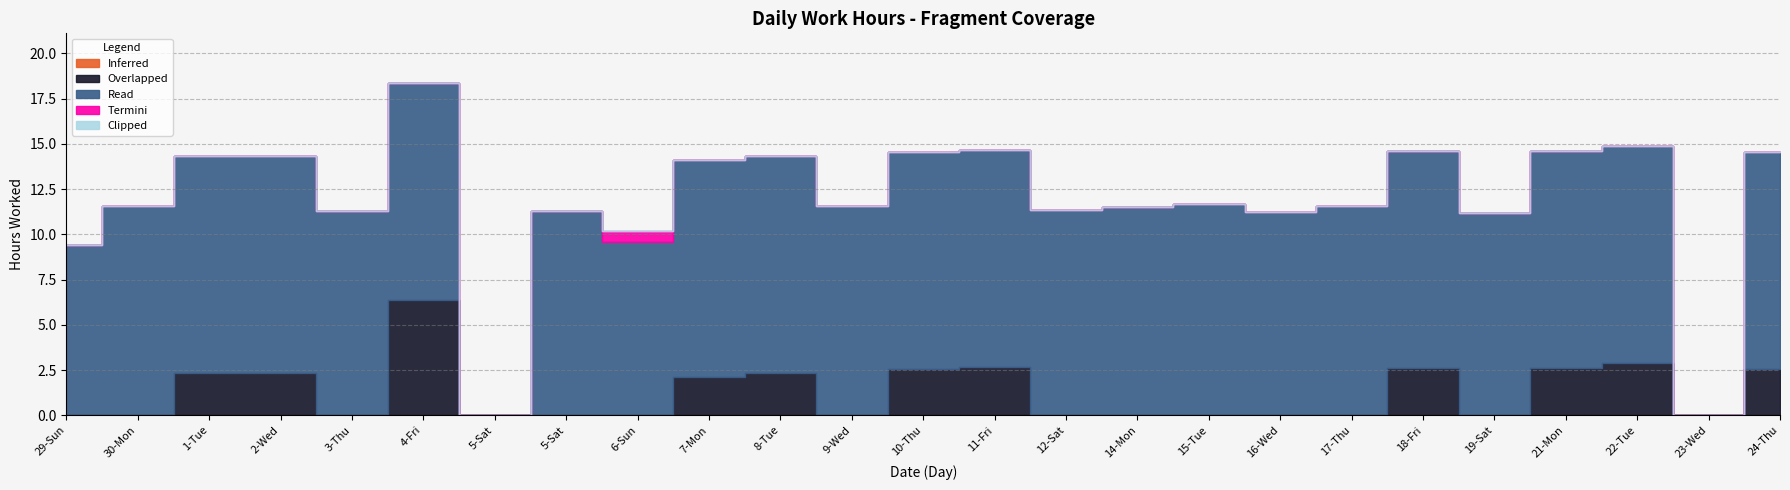

Which series has the largest range (max minus min)?

Read